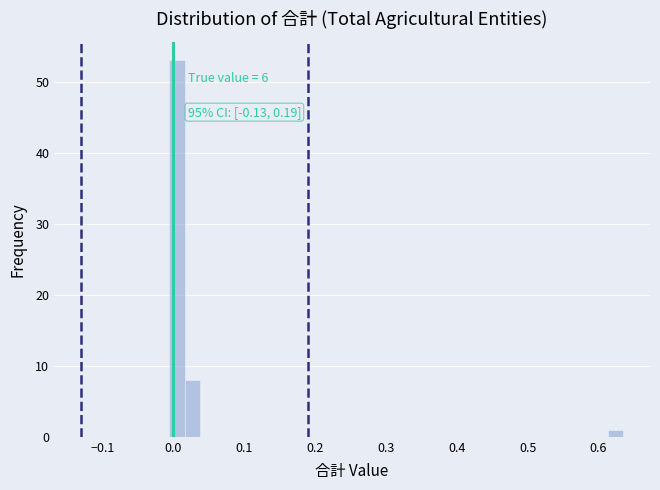

Around what value on the x-axis is the tallest bar? Give the approximate position of its centre, as read against the axis.

0.01